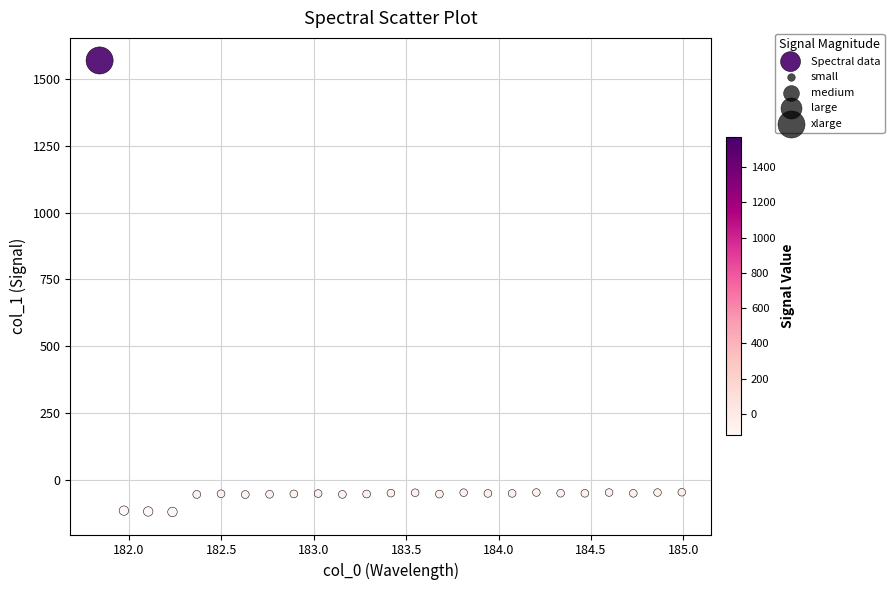

What is the range of X values (max minus min)?

3.1